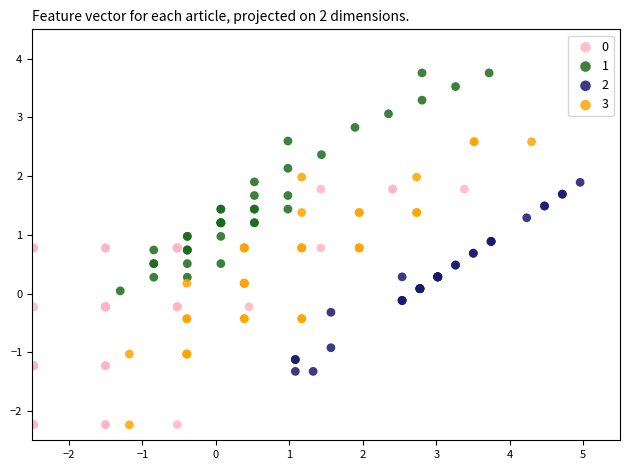

Which series has the largest Y range (max minus min)?

3